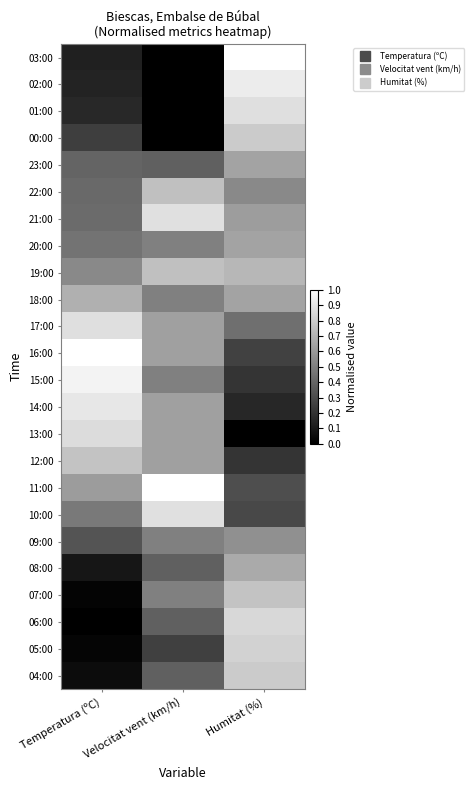

Which label corresponds to the largest value in the chart?

Humitat (%)